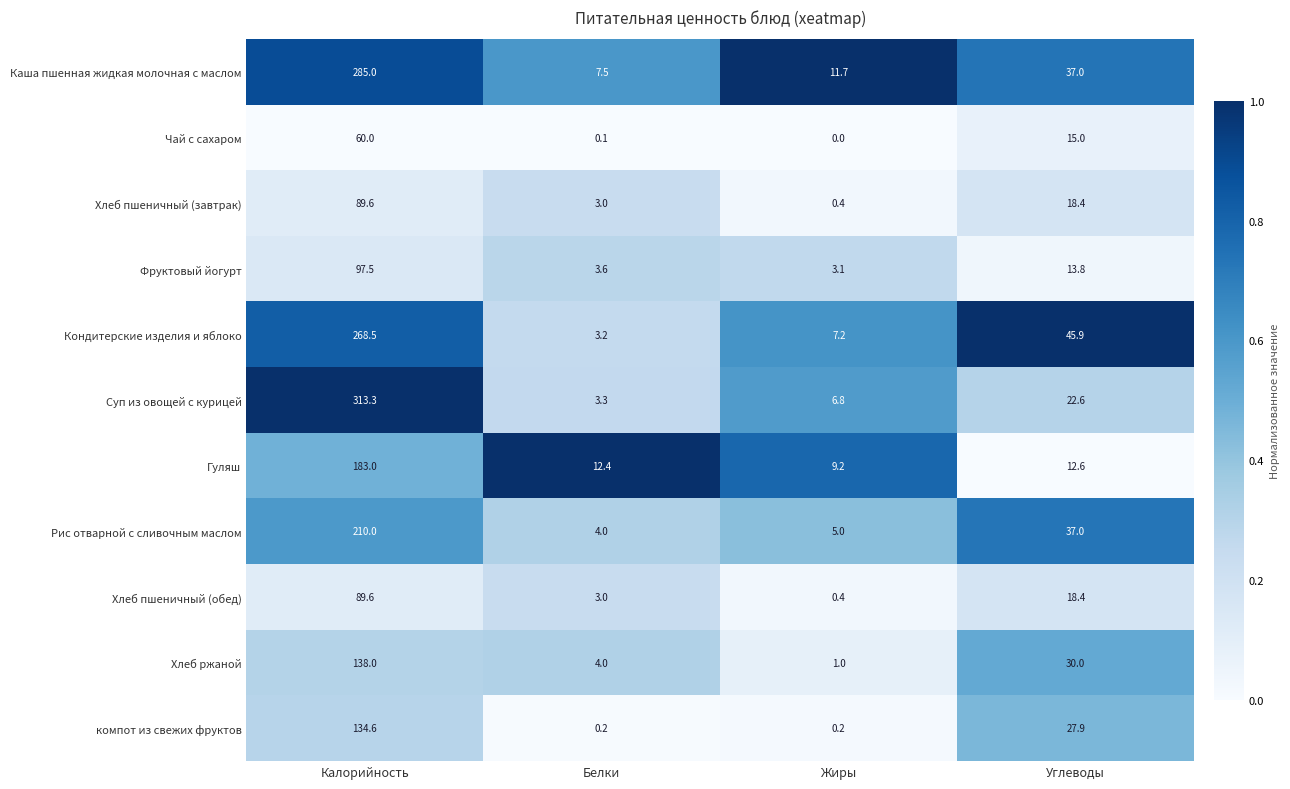

Rank the categories by Кондитерские изделия и яблоко value from highest to lowest.

Калорийность, Углеводы, Жиры, Белки